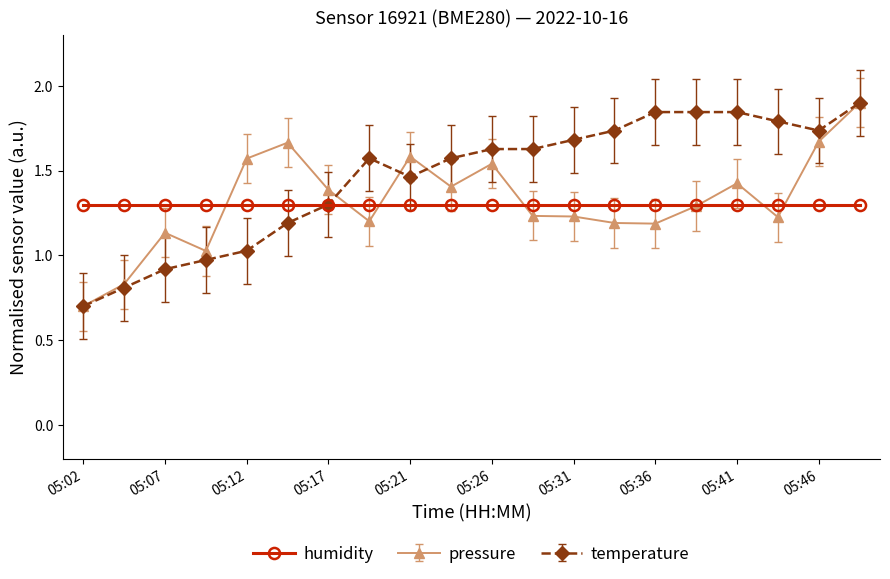

At how many categories does at least one series exceed 1?

20